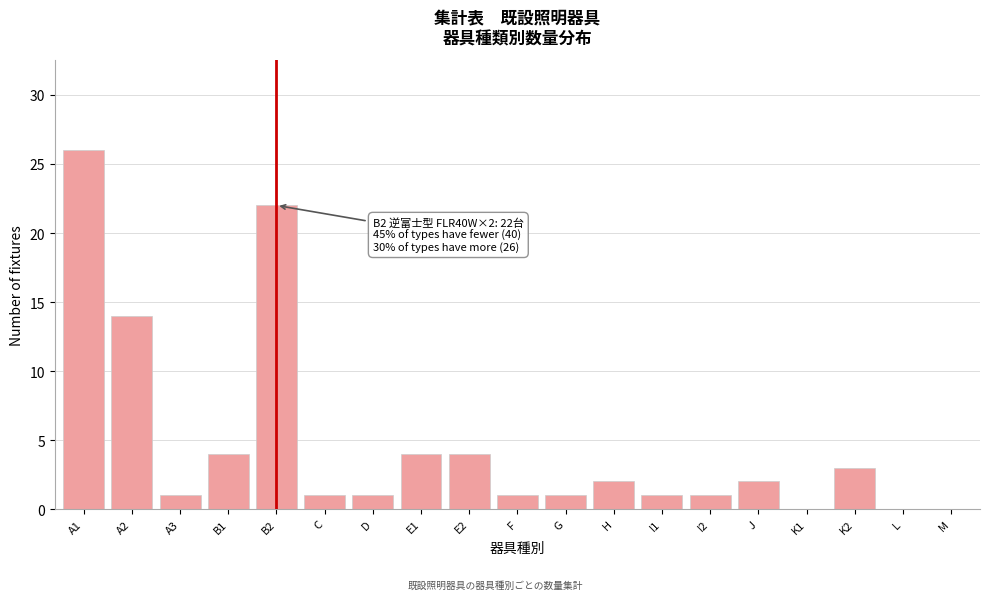

Reading left to right, transcribe all the data shown in this chart.

A1=26	A2=14	A3=1	B1=4	B2=22	C=1	D=1	E1=4	E2=4	F=1	G=1	H=2	I1=1	I2=1	J=2	K1=0	K2=3	L=0	M=0